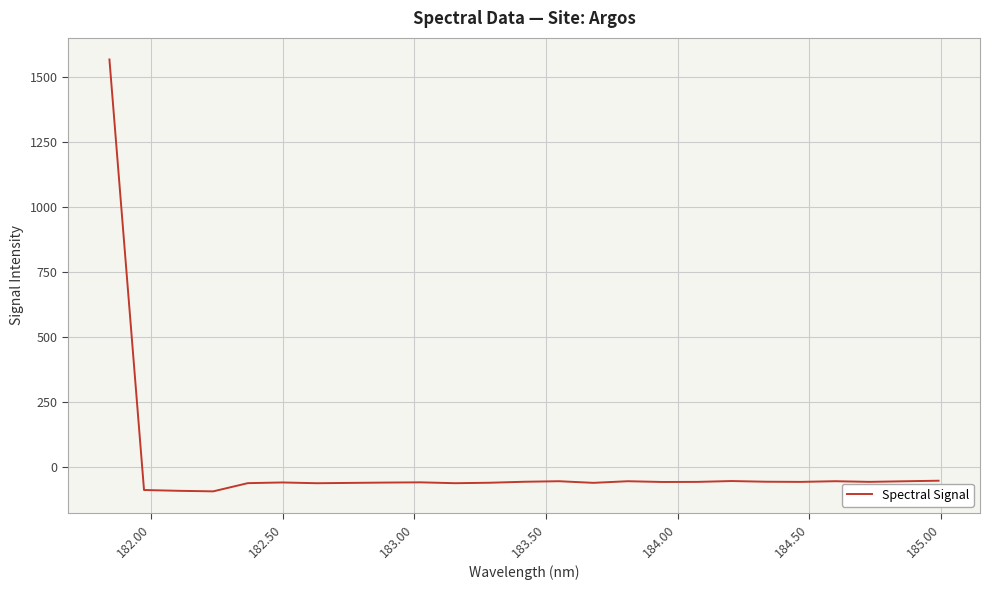

What is the difference between the maximum and minimum values?

1661.0